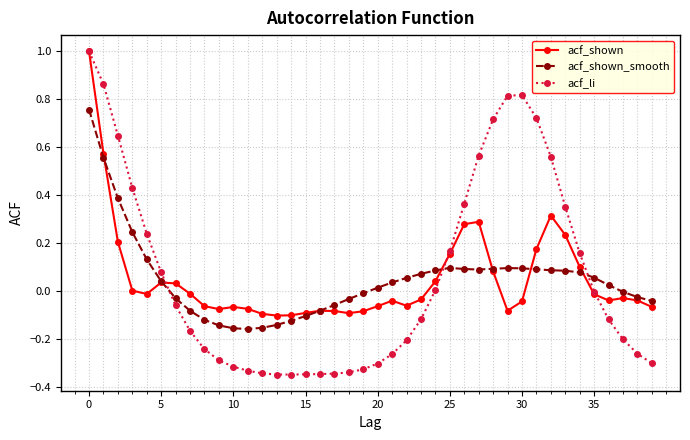

Which series has the widest spread of values?

acf_li